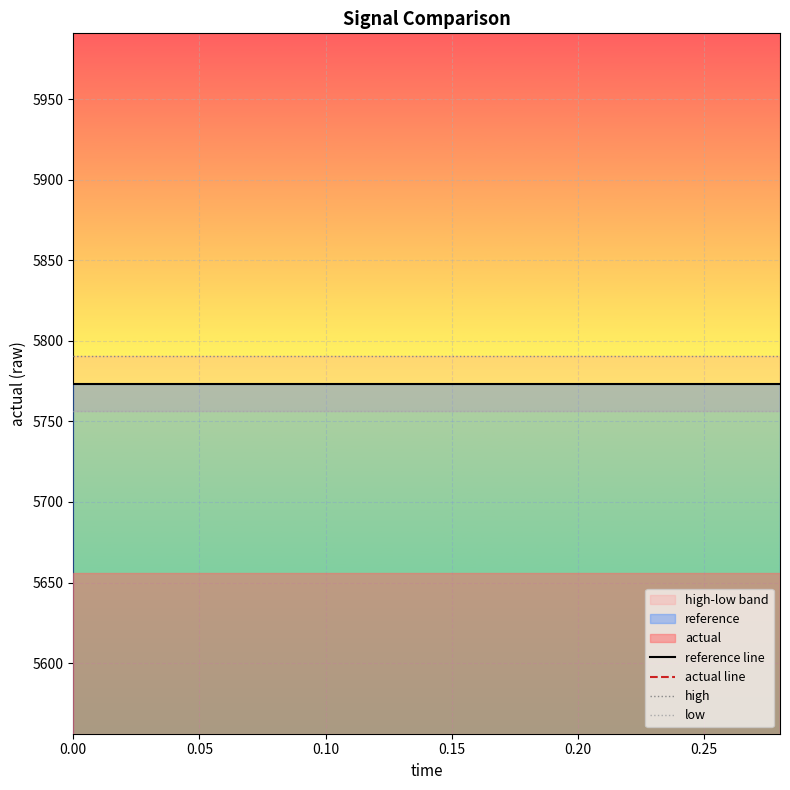

Is the value of actual line at 0.15 greater than the value of high at 0.10?

No